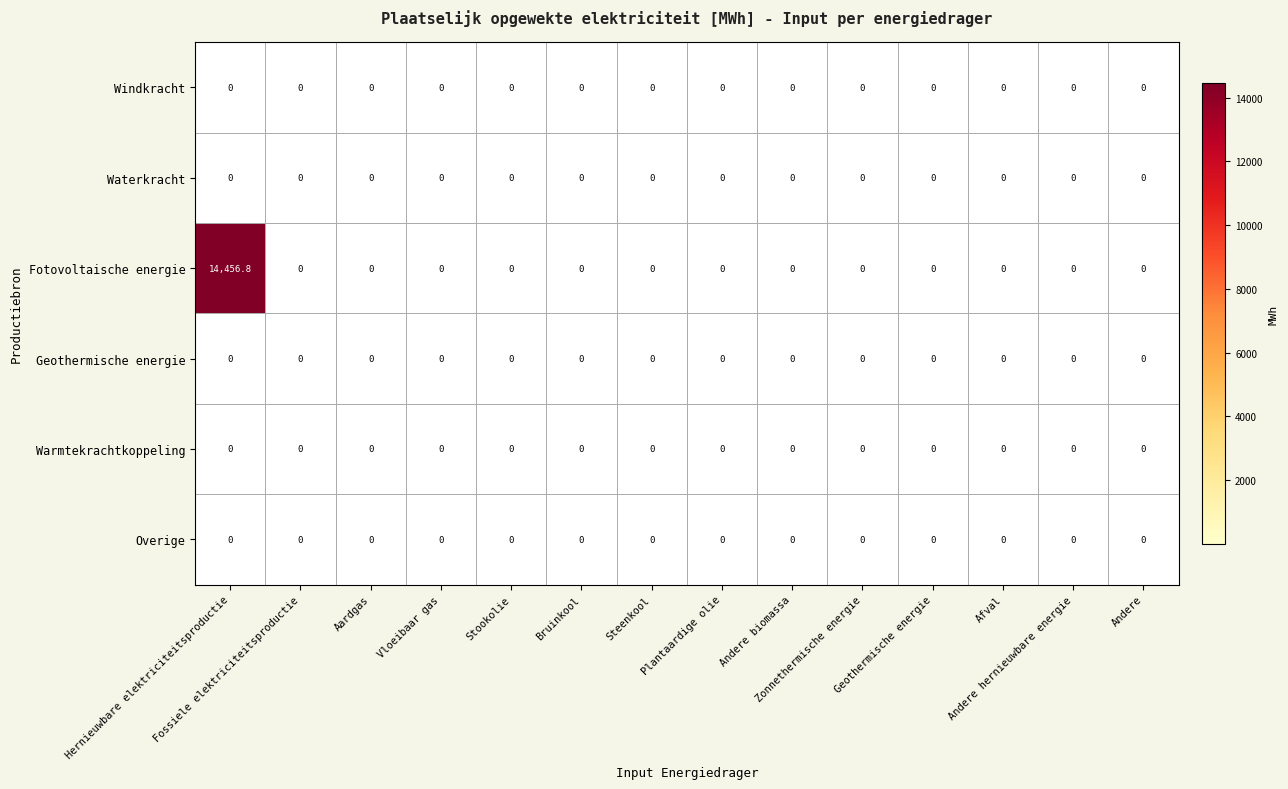

Which series has the widest spread of values?

Fotovoltaische energie